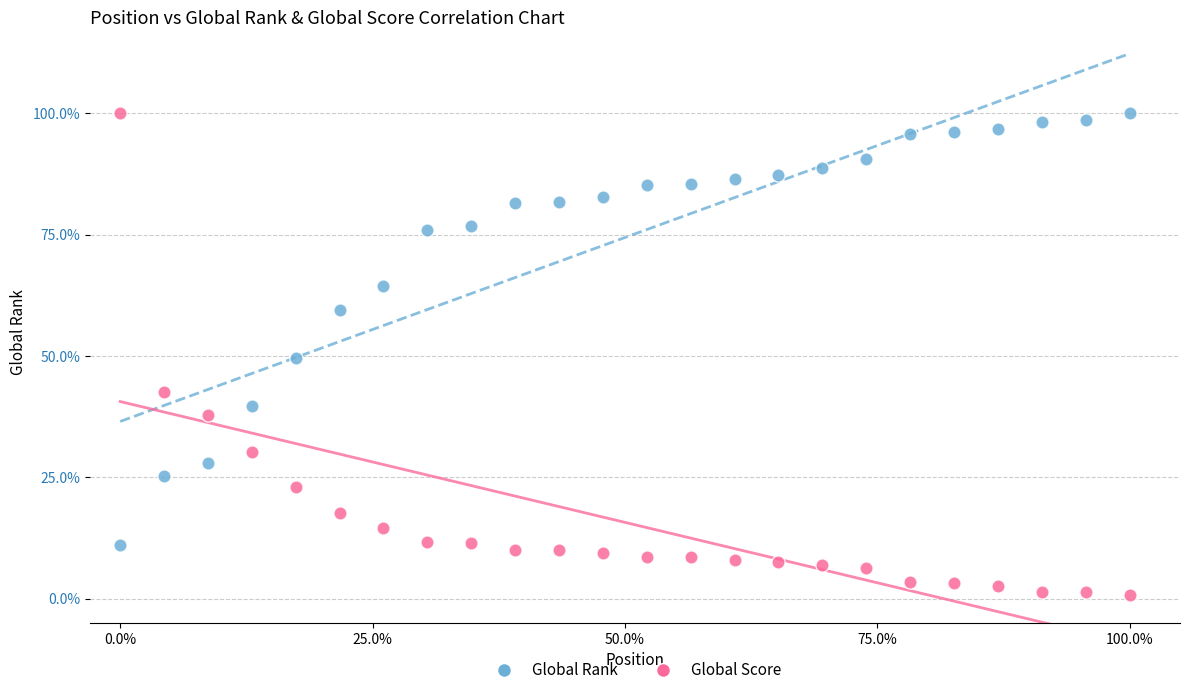

What are all the series names shown in the legend?

Global Rank, Global Score